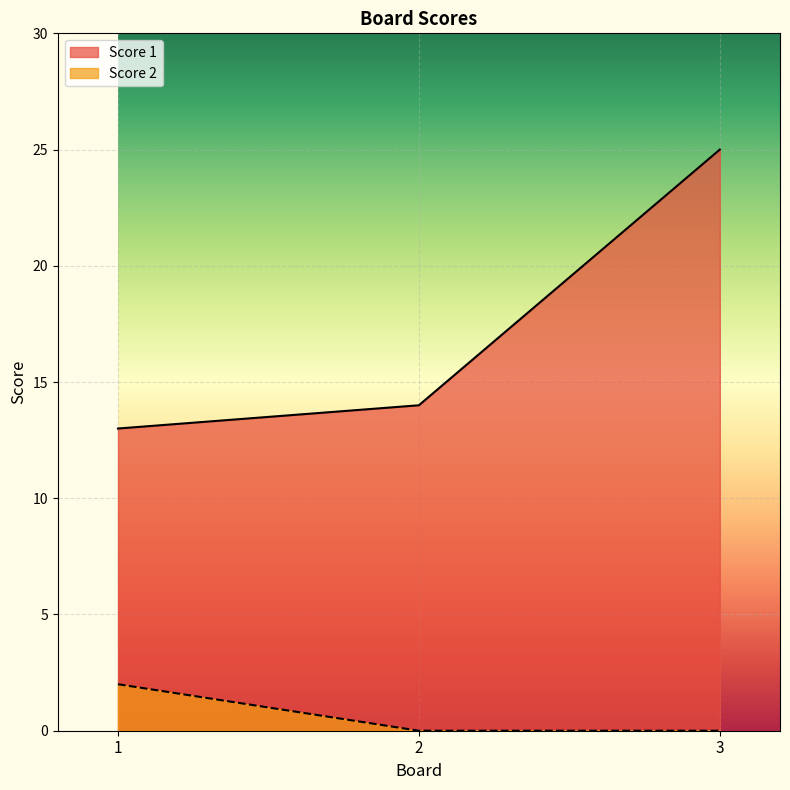

Count the number of data series in this chart.

2